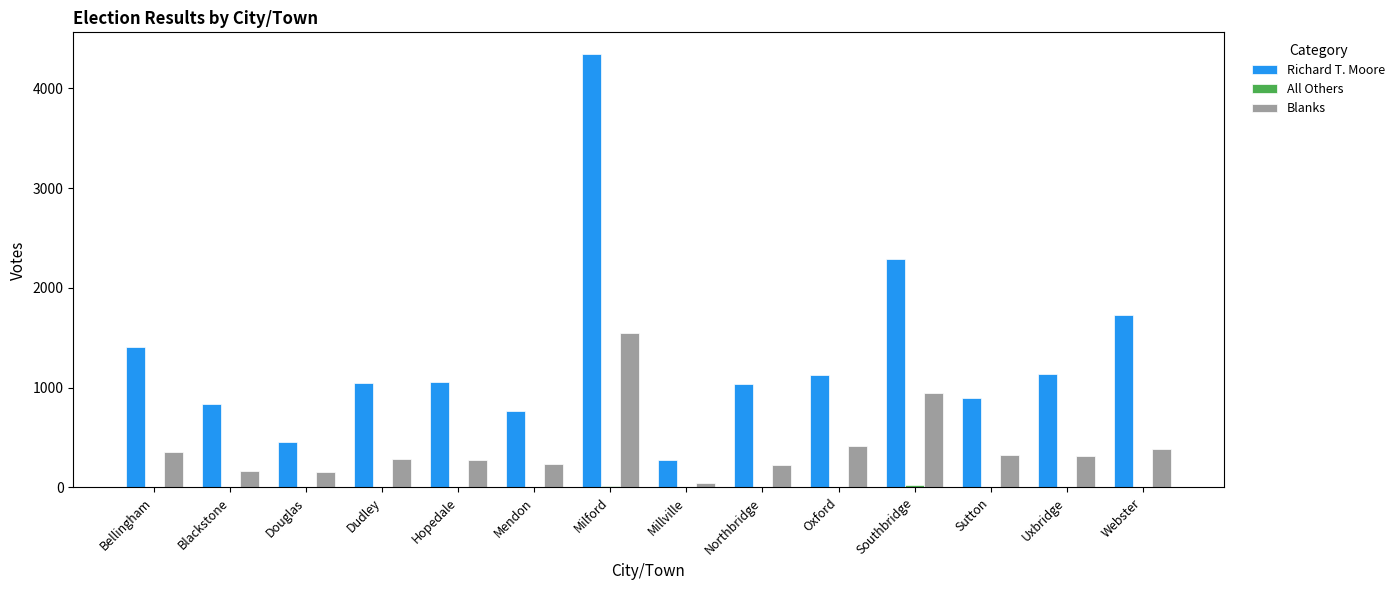

What is the maximum value shown in the chart?

4344